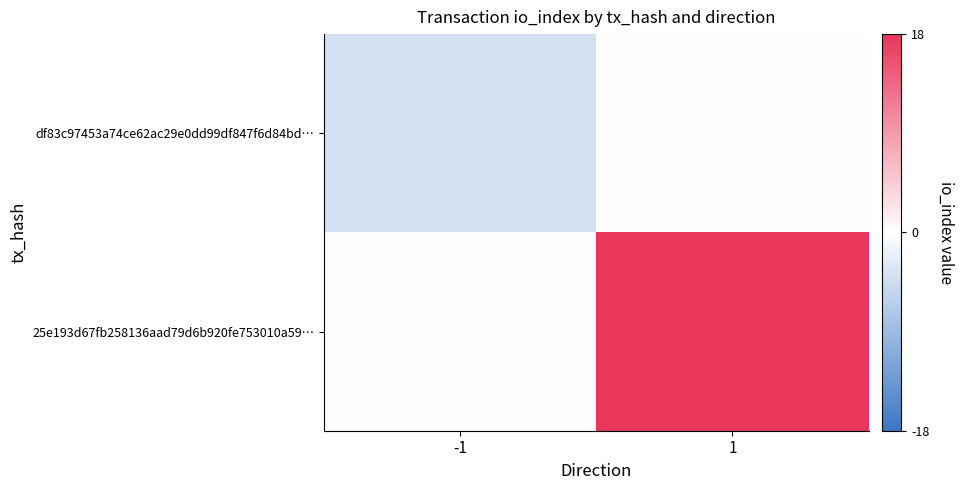

Reading left to right, list all the values displayed in this chart.

df83c97453a74ce62ac29e0dd99df847f6d84bd…: -1=-4	1=0
25e193d67fb258136aad79d6b920fe753010a59…: -1=0	1=18